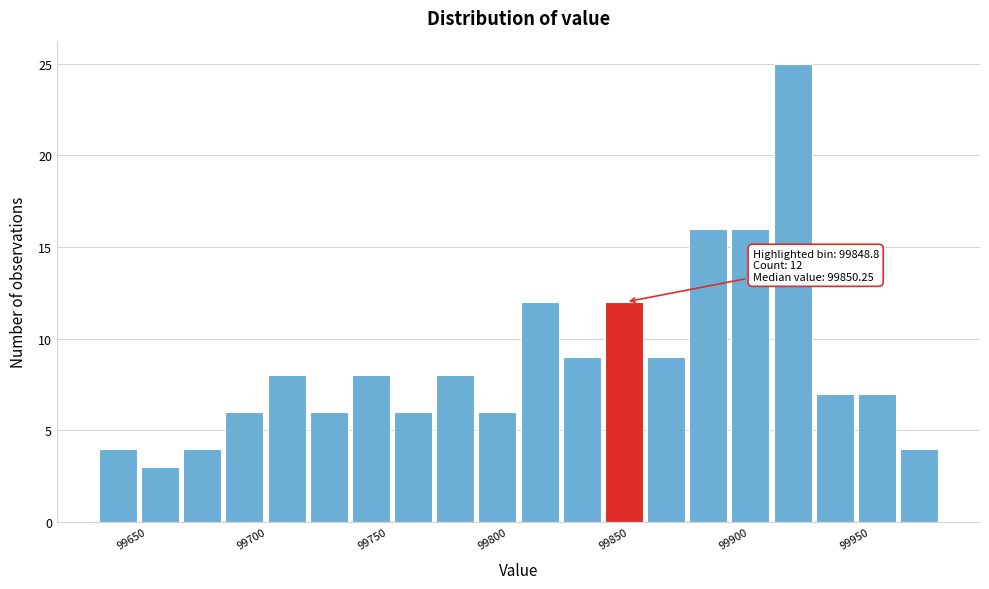

Around what value on the x-axis is the tallest bar? Give the approximate position of its centre, as read against the axis.

99920